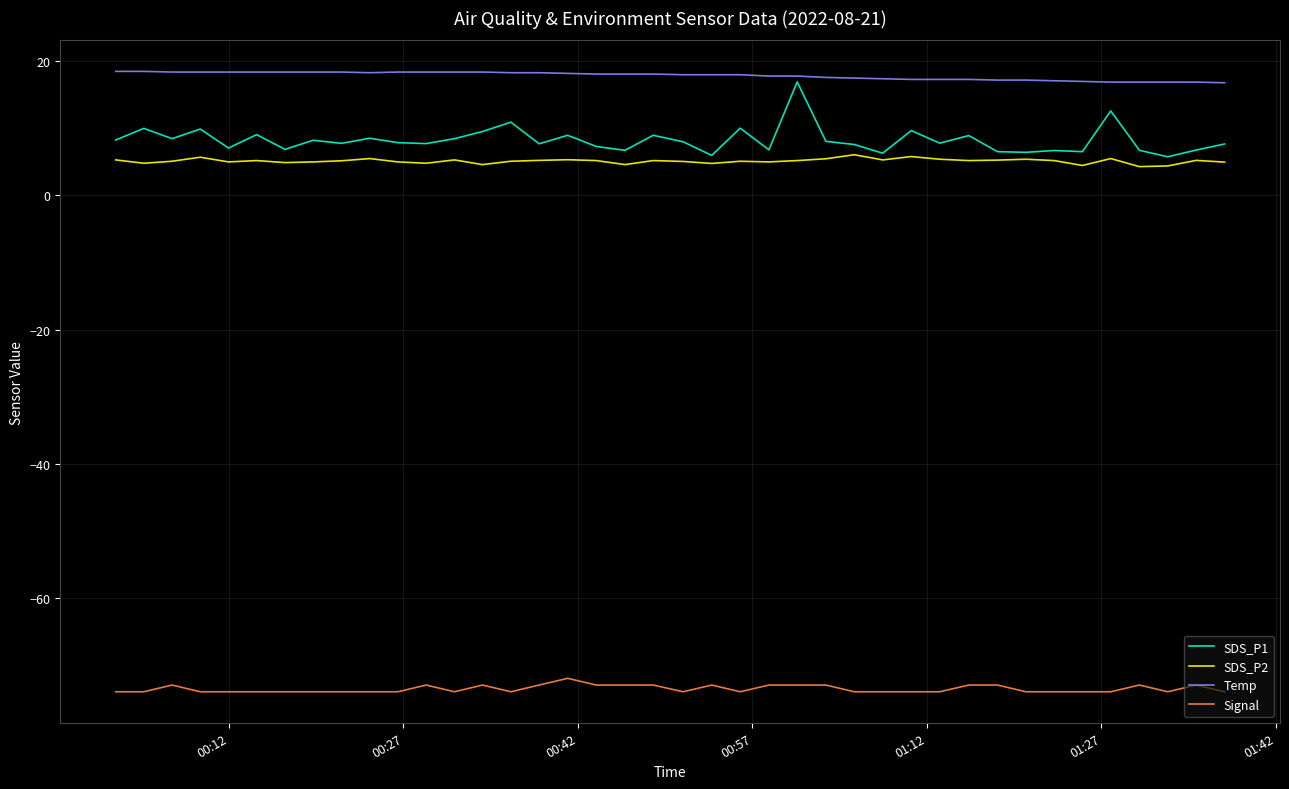

What is the highest value of the SDS_P1 series?

16.9